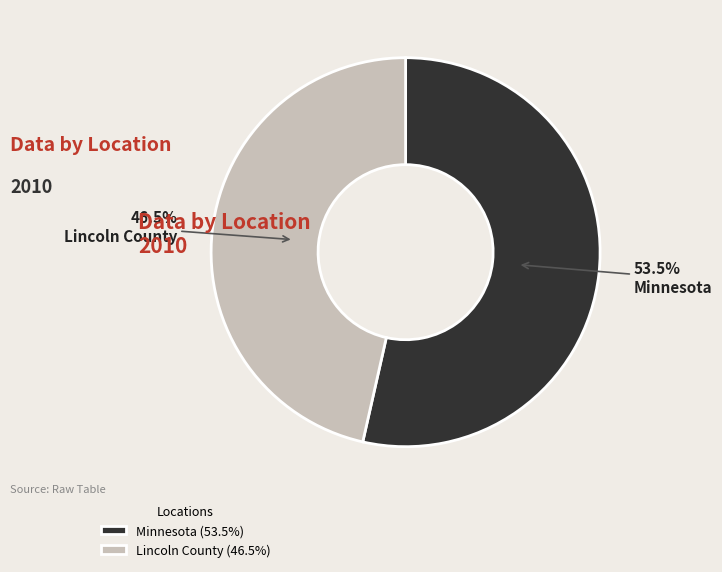

Do Minnesota and Lincoln County together represent more than half of the pie?

Yes